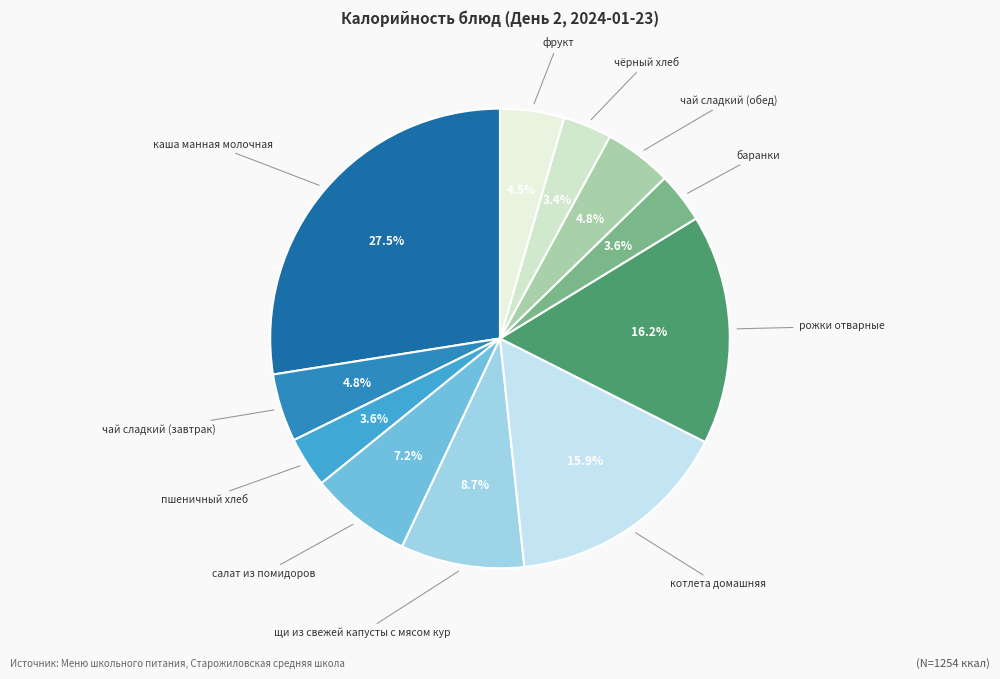

Is каша манная молочная the majority of the pie?

No